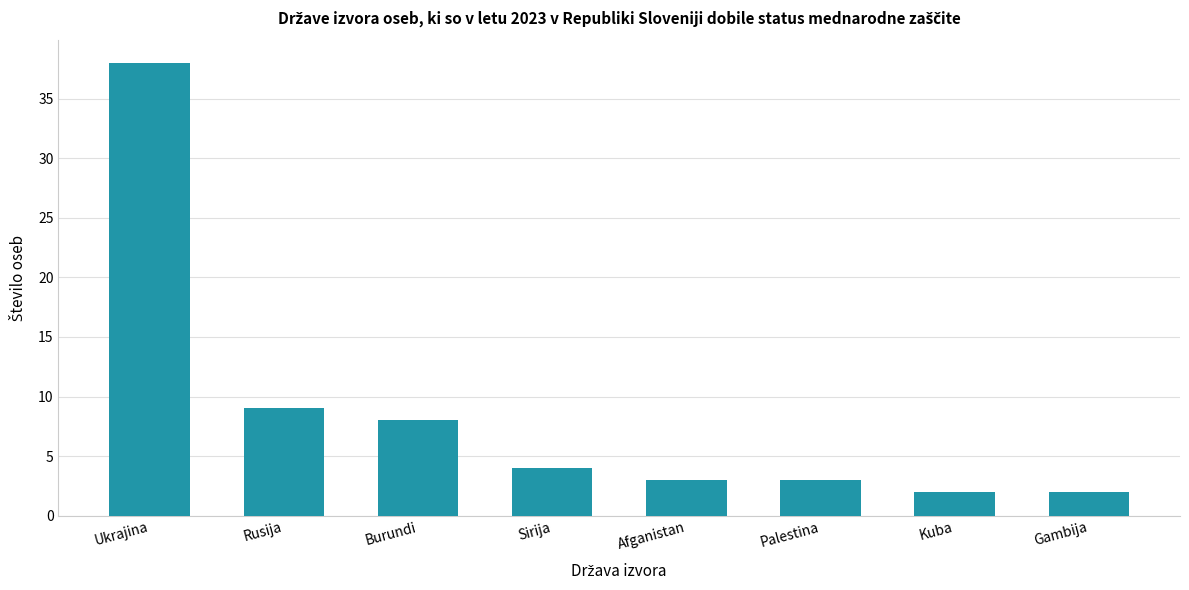

Reading left to right, transcribe all the data shown in this chart.

38	9	8	4	3	3	2	2